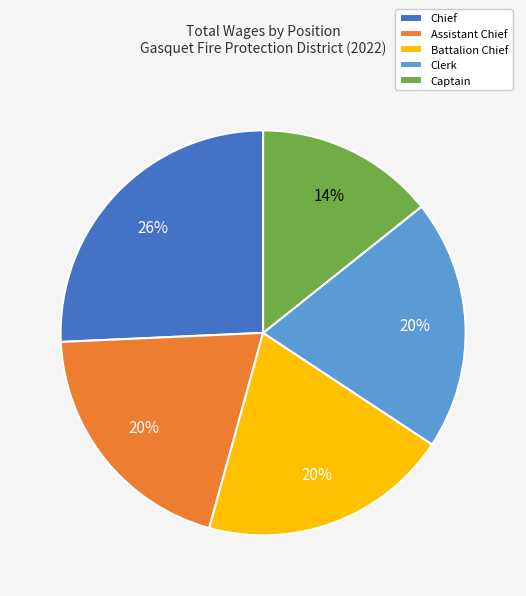

Is it true that Clerk is 13% of the pie?

False